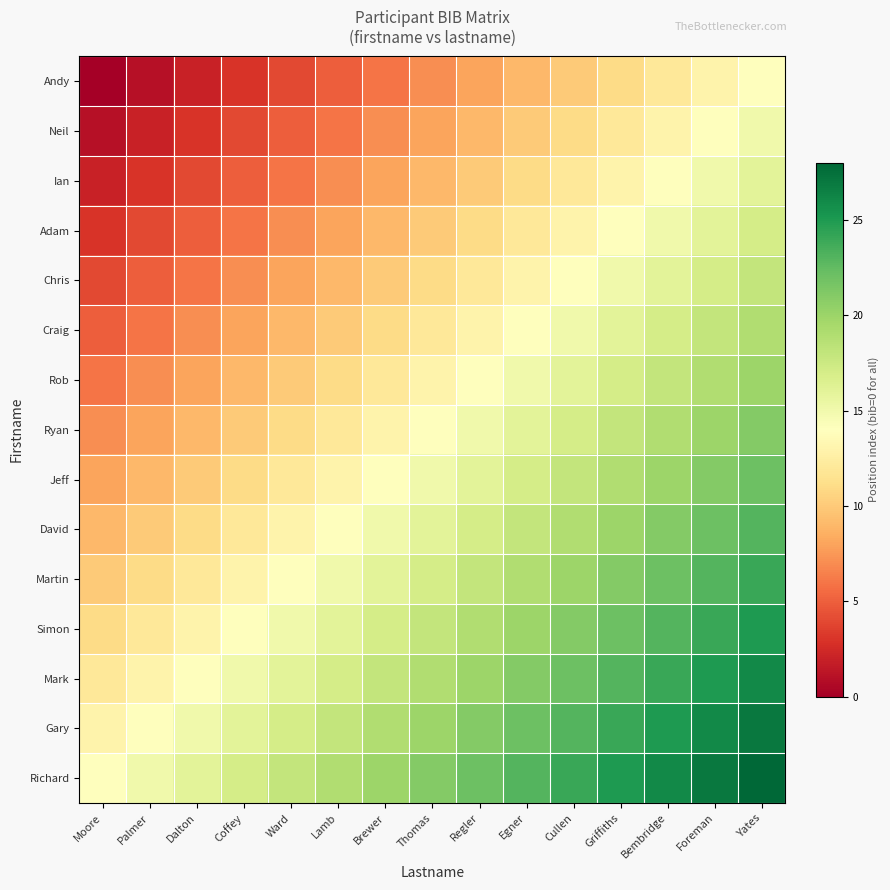

Rank the series by their maximum value, from highest to lowest.

Richard, Gary, Mark, Simon, Martin, David, Jeff, Ryan, Rob, Craig, Chris, Adam, Ian, Neil, Andy